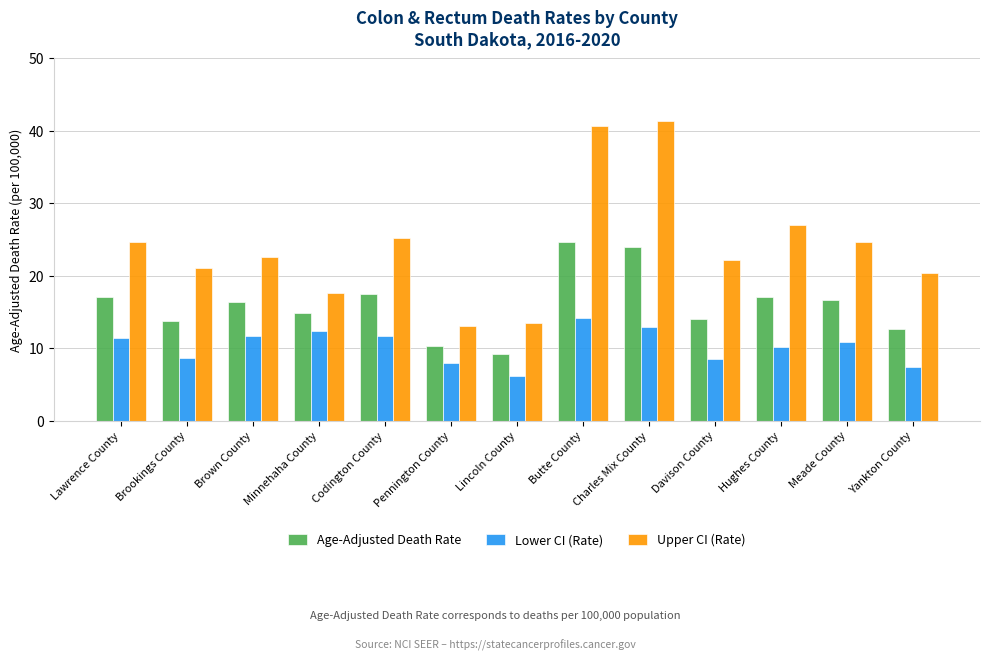

Where does the Age-Adjusted Death Rate series first go above 16?

Lawrence County